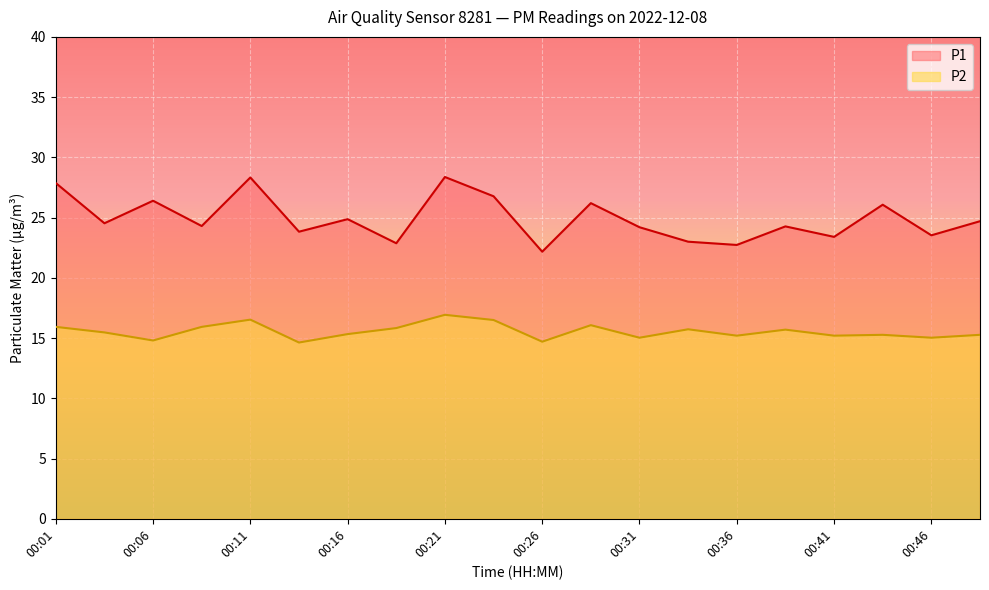

At which label does P1 reach its peak?

00:21